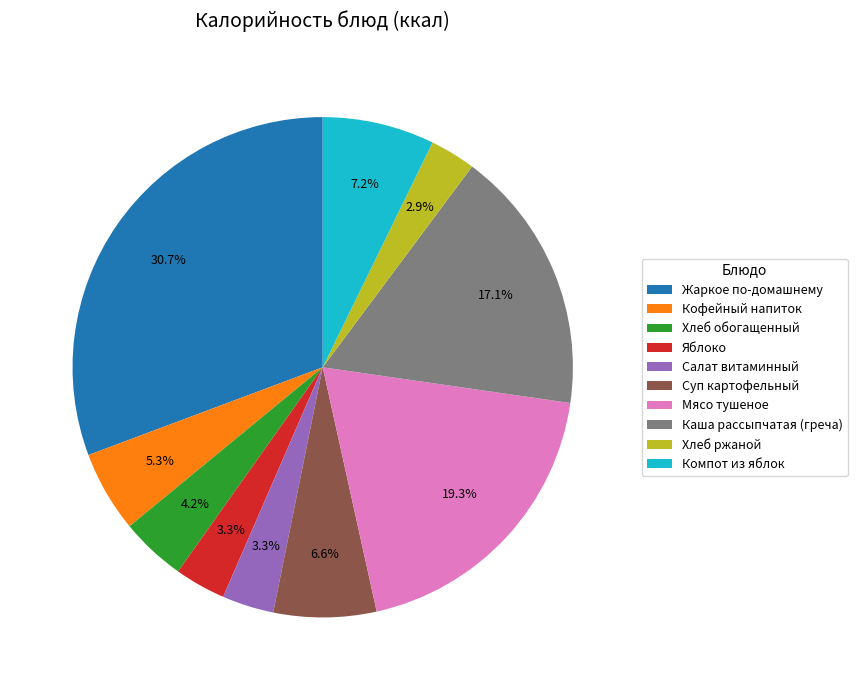

The Хлеб обогащенный slice represents 4% of the pie. True or false?

True